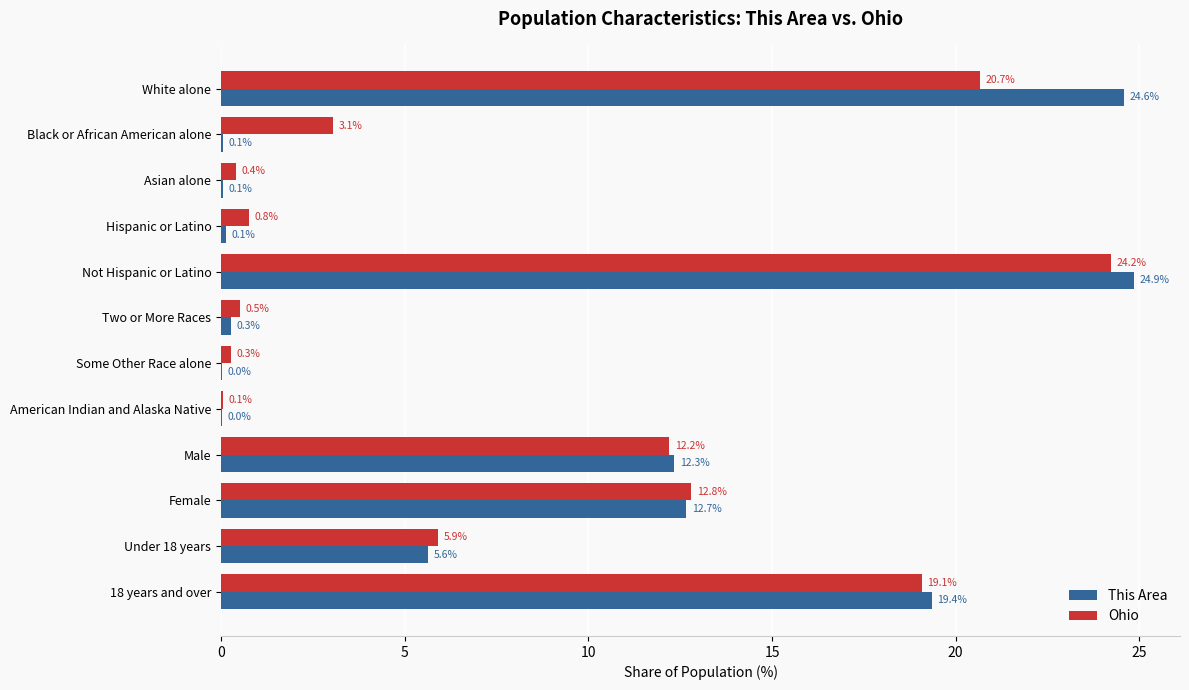

How many distinct data groups are displayed?

2